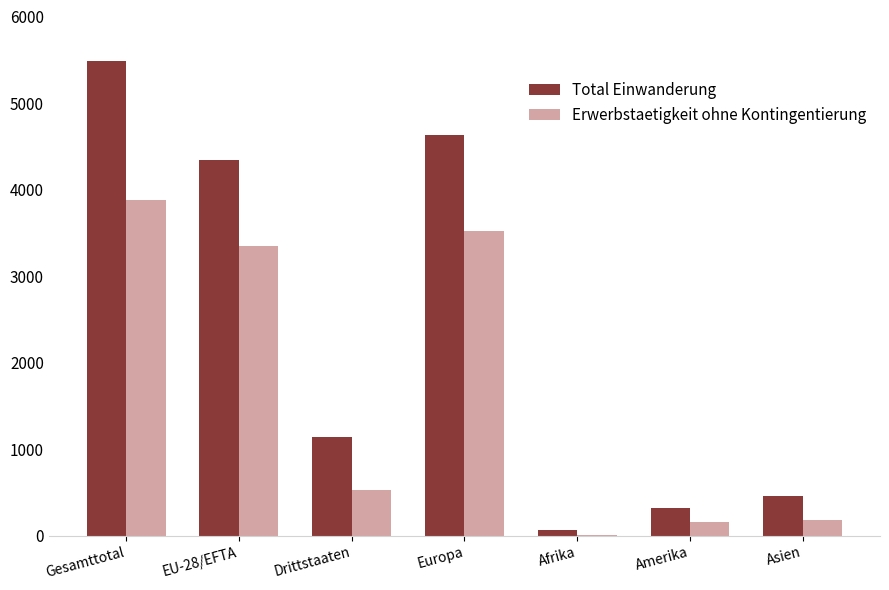

What is the maximum value for Erwerbstaetigkeit ohne Kontingentierung?

3877